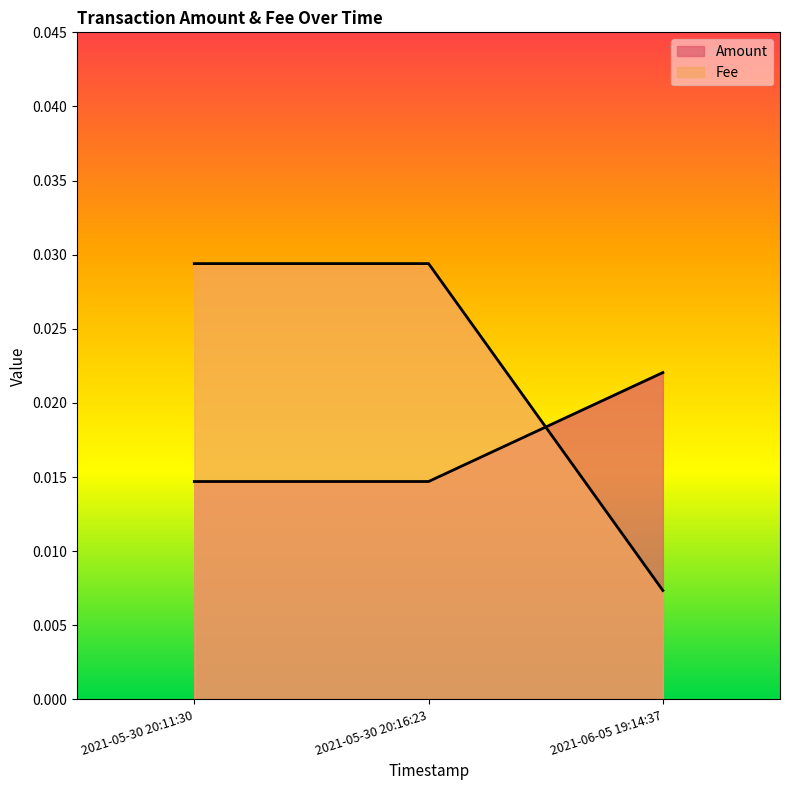

List the series in order of their peak value, lowest first.

Amount, Fee